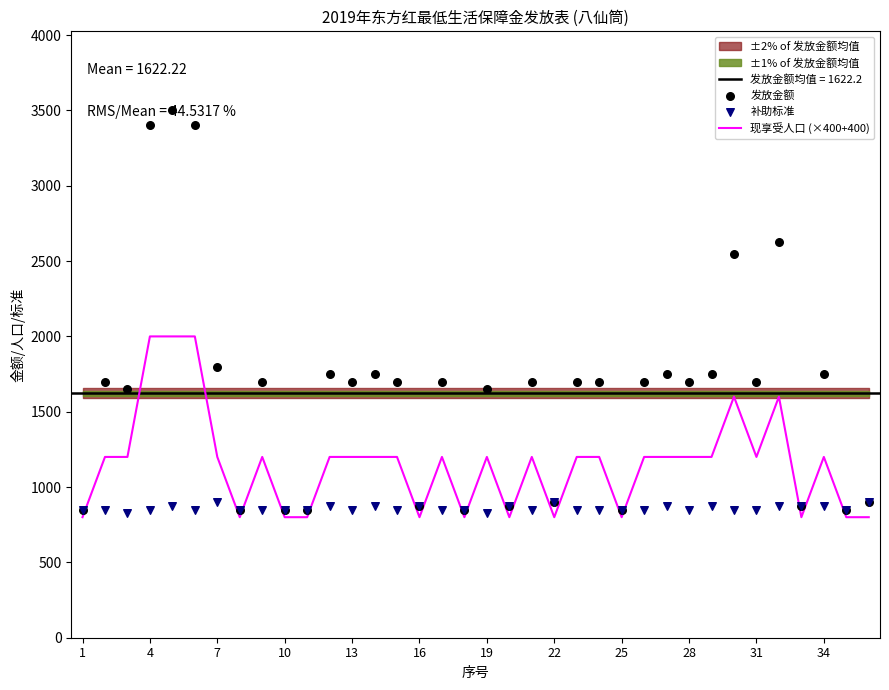

Is the value of 现享受人口 (×400+400) at 15 greater than the value of 发放金额 at 35?

No